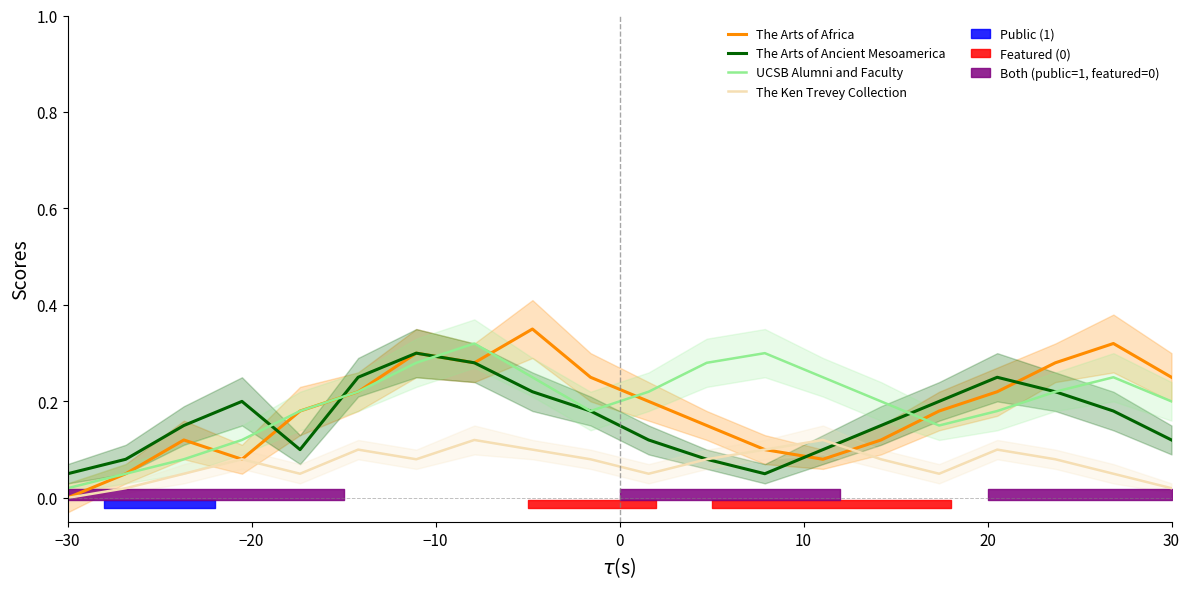

How many intersections are there between UCSB Alumni and Faculty and The Arts of Ancient Mesoamerica?

4